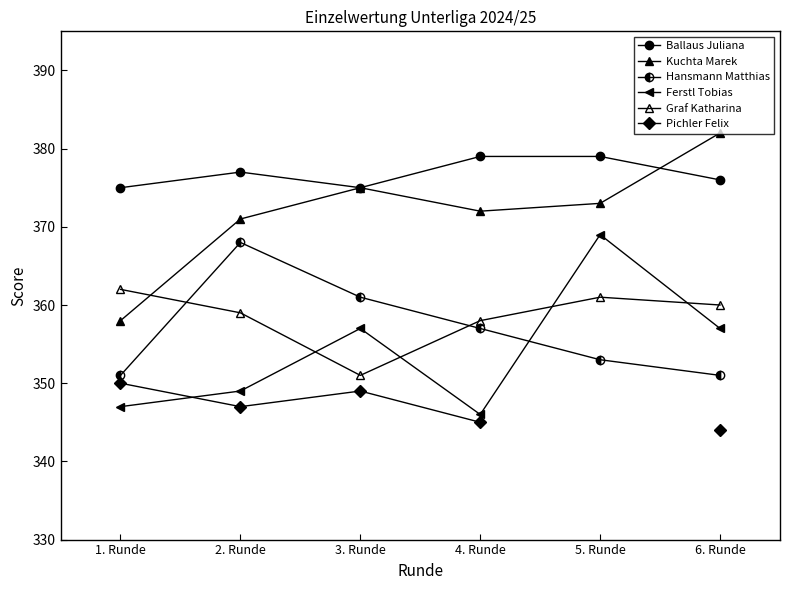

What position from the right is 1. Runde?

6